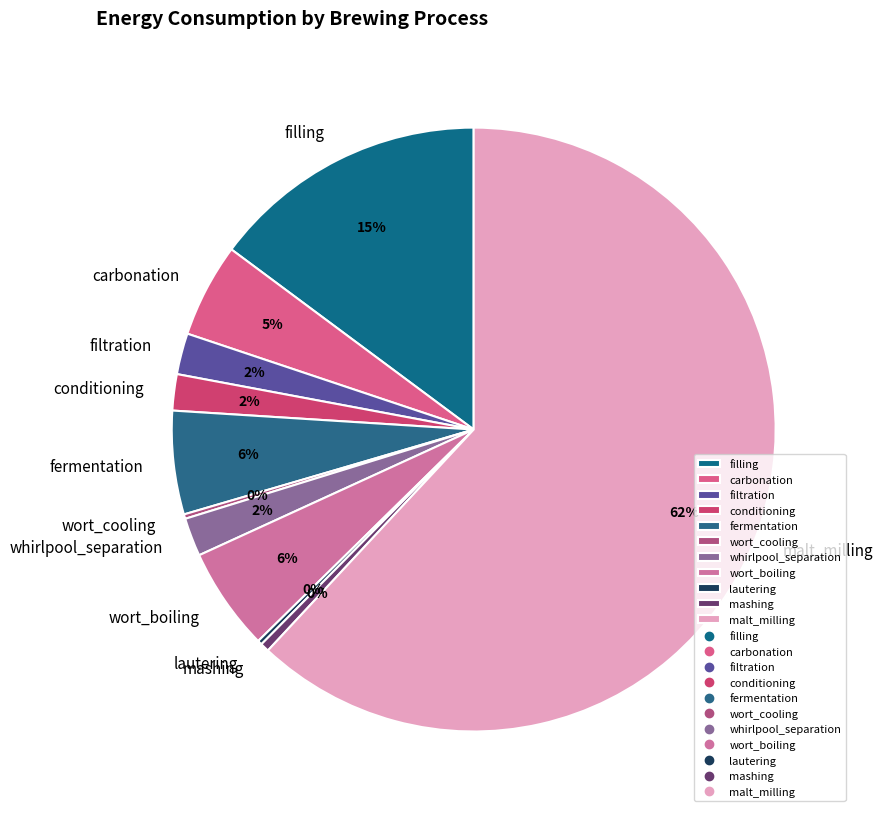

To the nearest percent, what is the average slice percentage?

9%